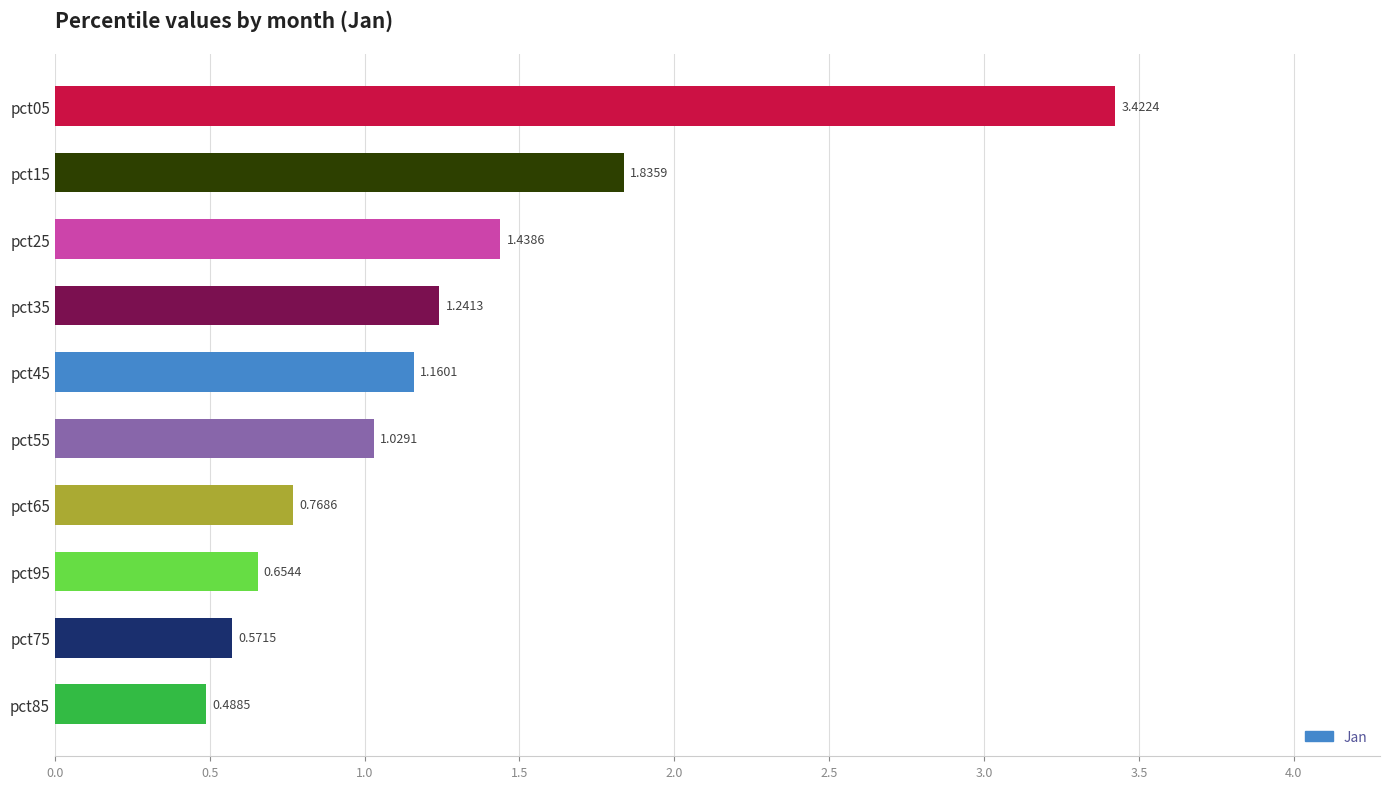

What is the difference between the second highest and second lowest values?

1.3